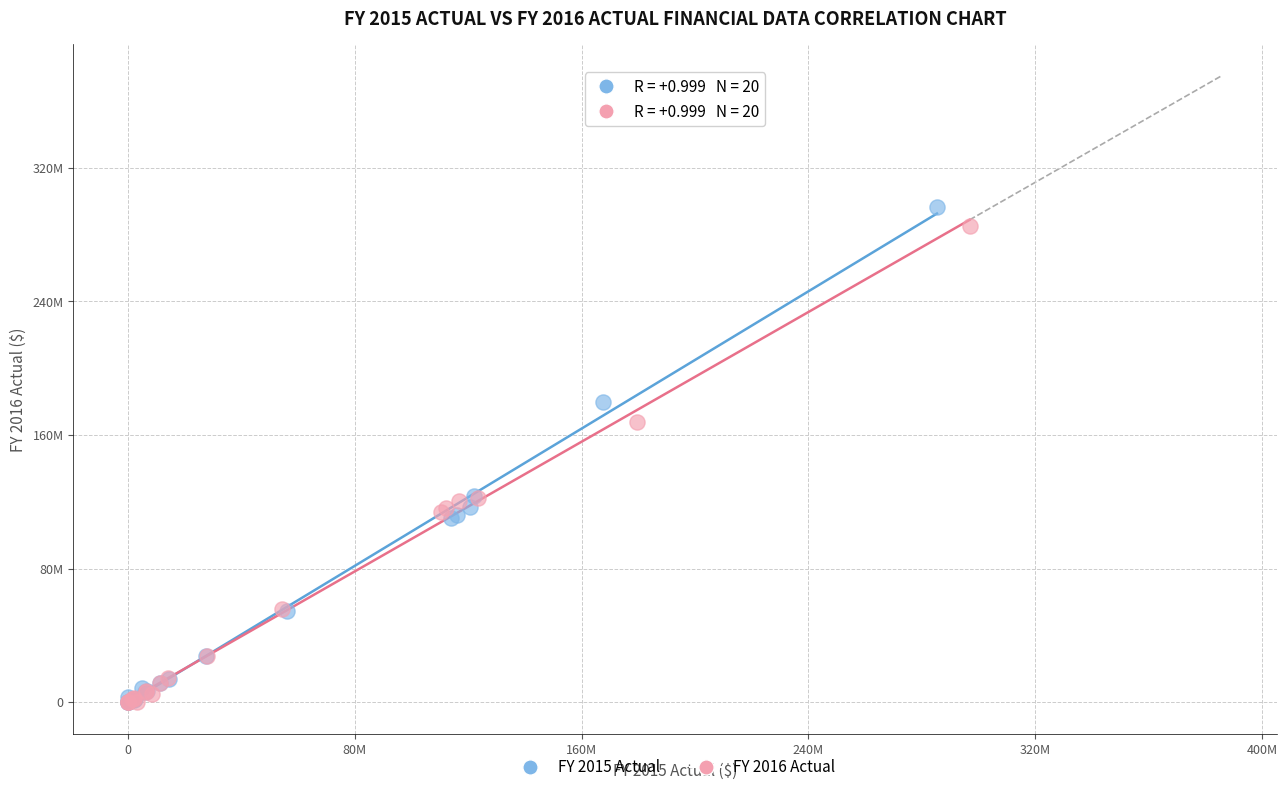

Which series has the widest spread of Y values?

FY 2015 Actual